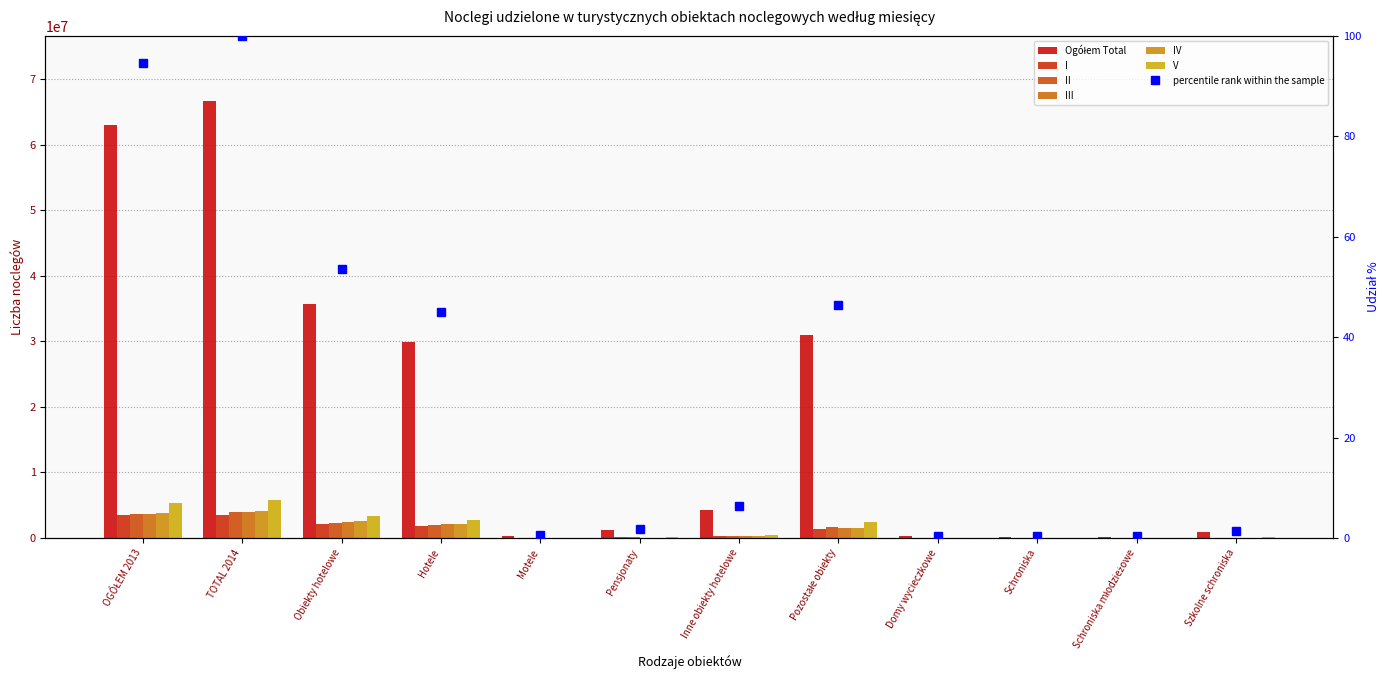

What position from the right is Domy wycieczkowe?

4